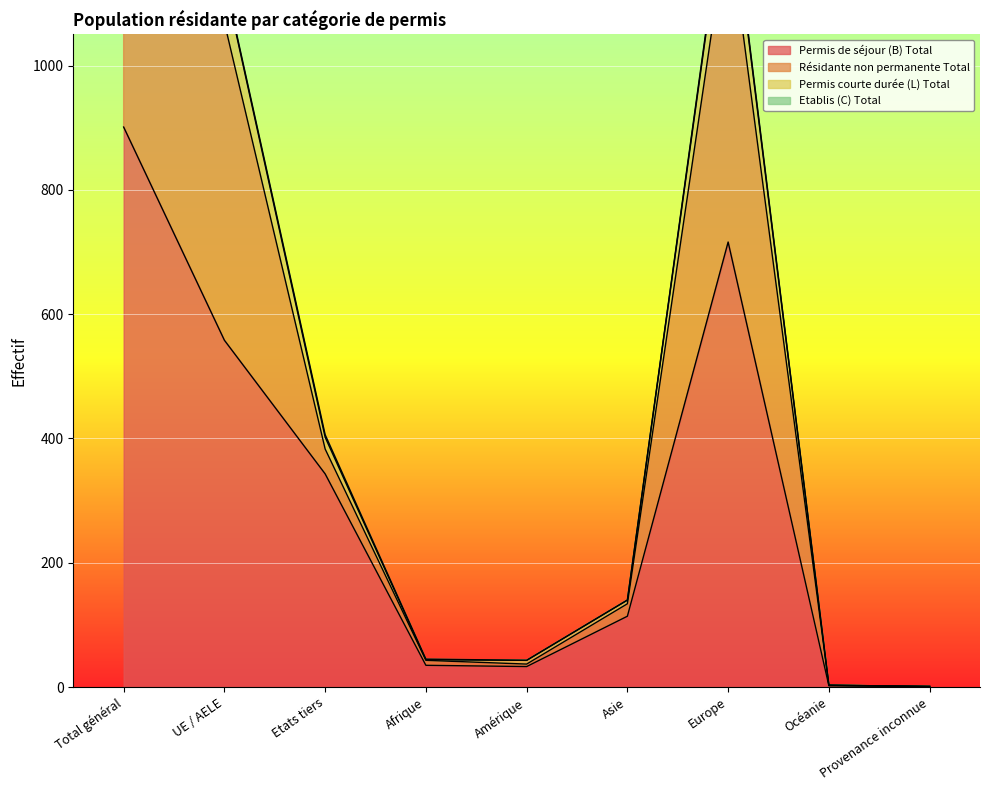

True or false: Permis courte durée (L) Total and Permis de séjour (B) Total intersect in this chart.

False